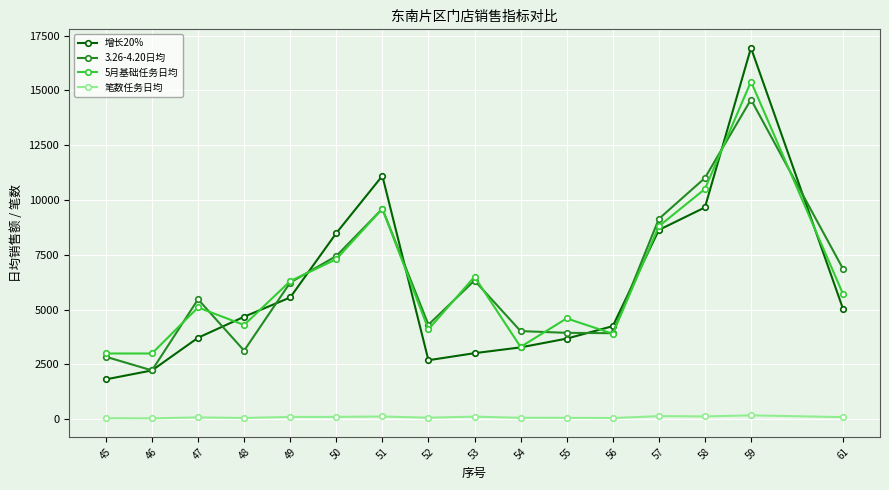

What is the value of the 3.26-4.20日均 point at the 10th from the left?

4021.0